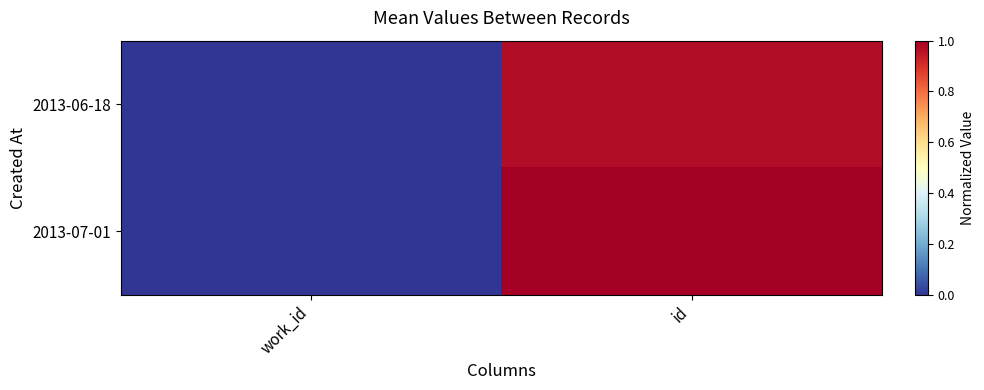

At how many categories does at least one series exceed 0?

2